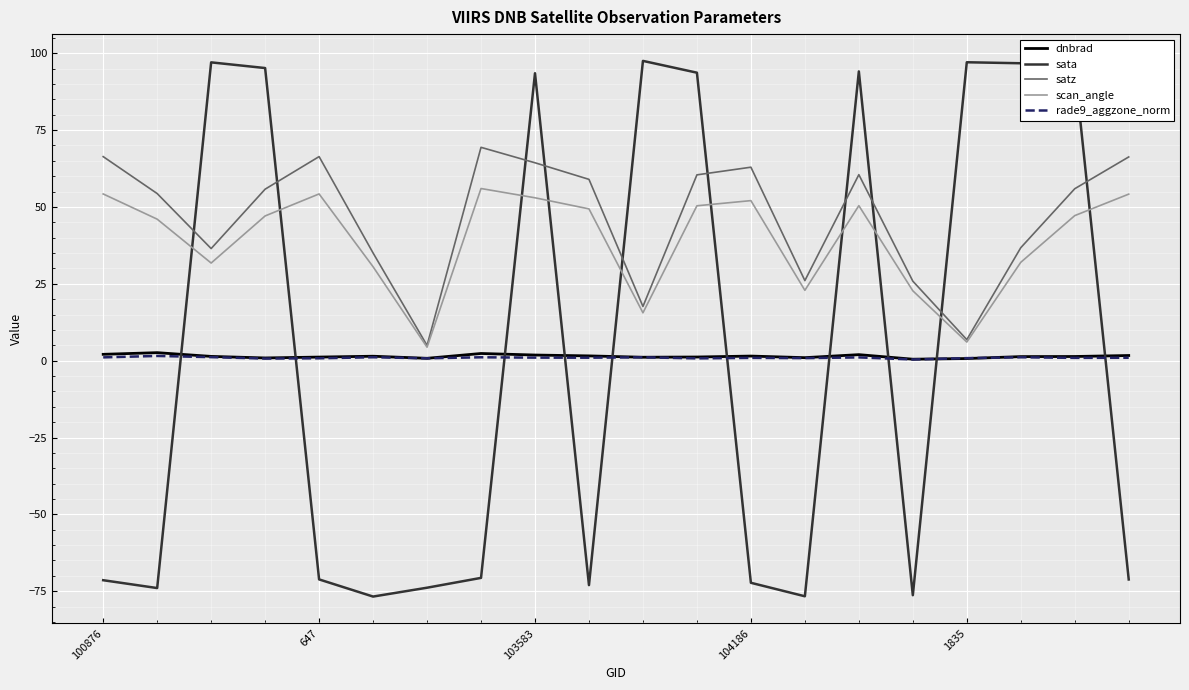

How many negative values does the sata series have?

11